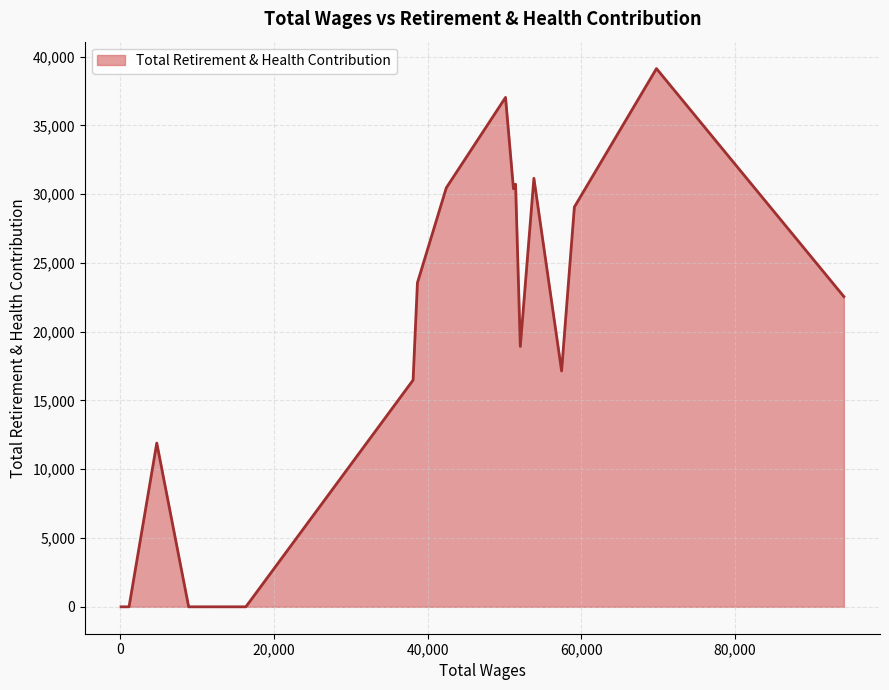

What is the greatest value displayed?

39130